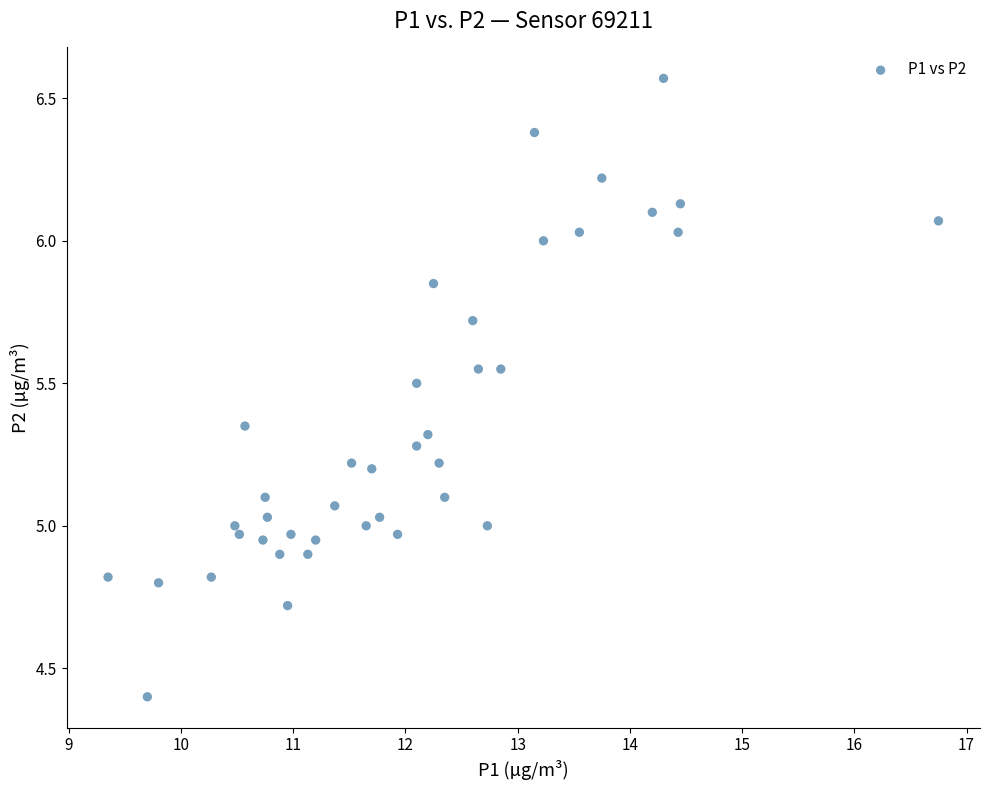

What is the range of X values (max minus min)?

7.4